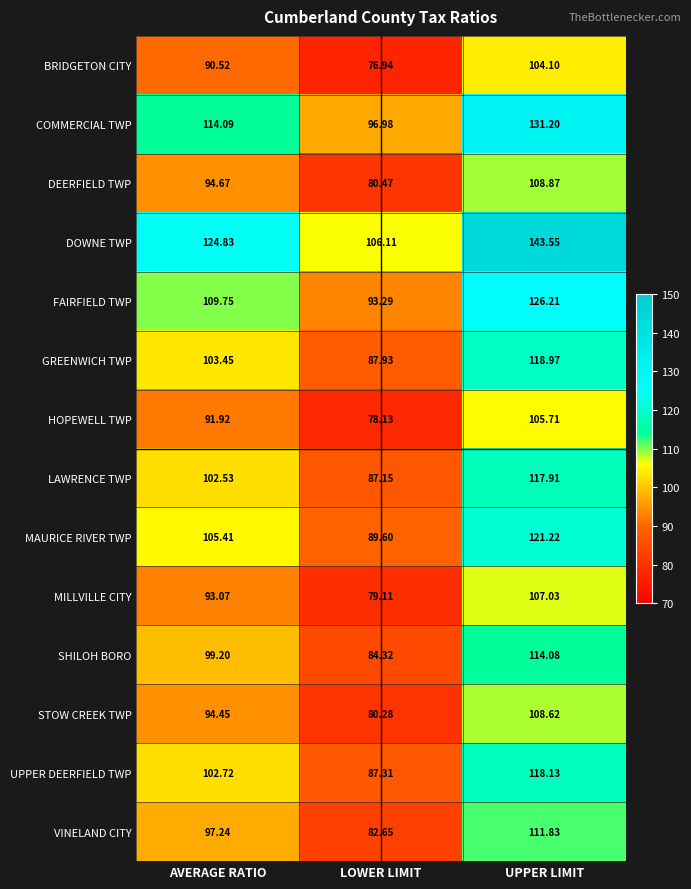

Which series has the largest total across all categories?

DOWNE TWP